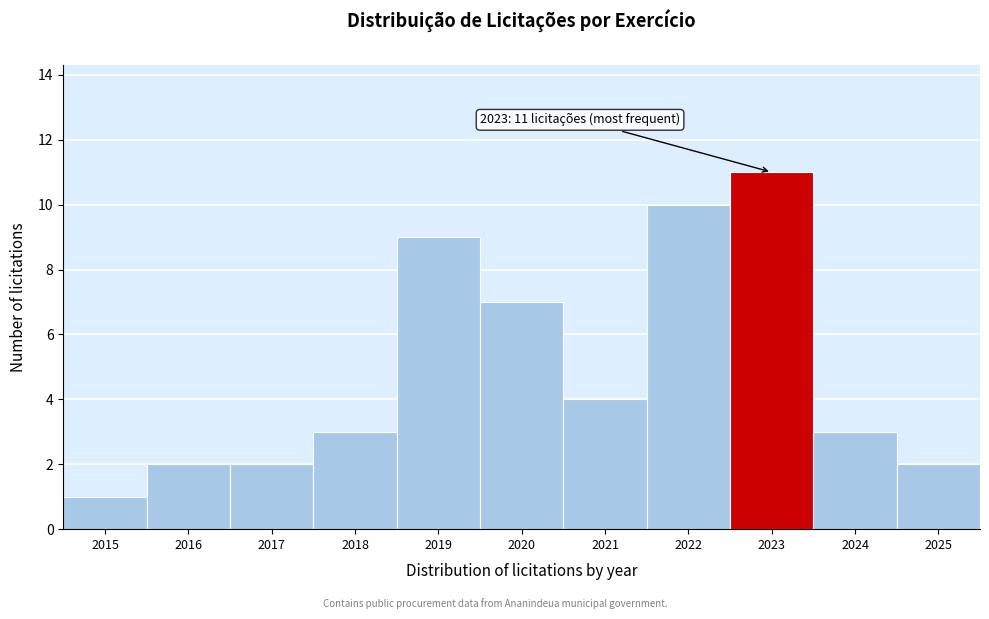

Reading left to right, list all the values displayed in this chart.

1	2	2	3	9	7	4	10	11	3	2